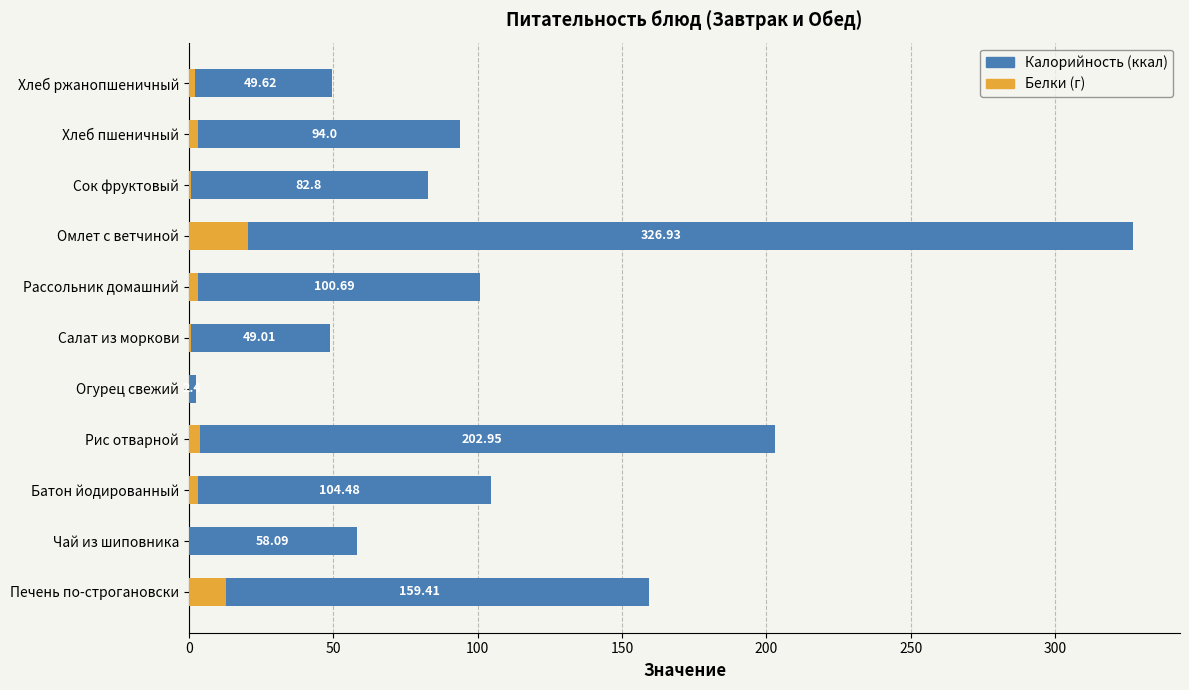

Which series has the largest total across all categories?

Калорийность